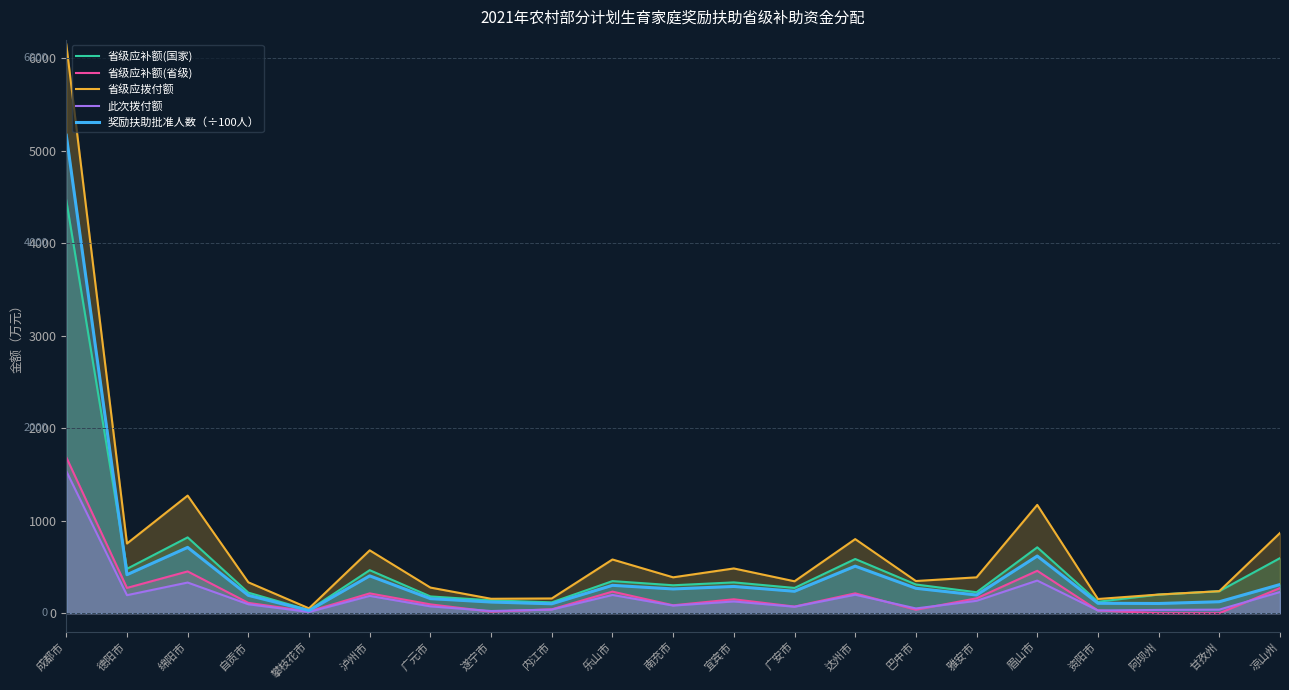

Read the 省级应补额(国家) value at 雅安市.

226.8